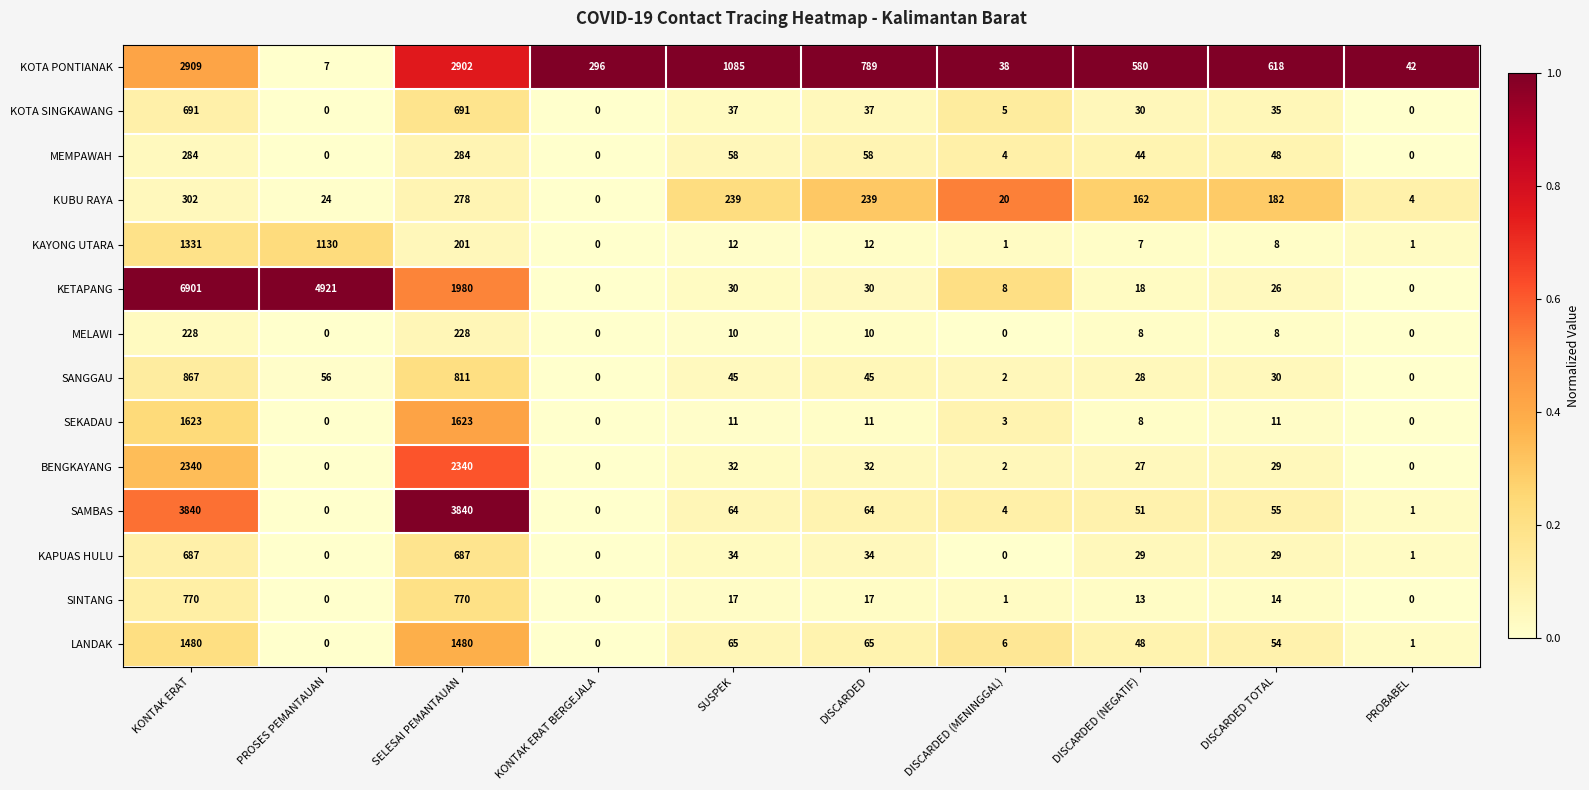

What is the difference between the second highest and second lowest values in the MEMPAWAH series?

284